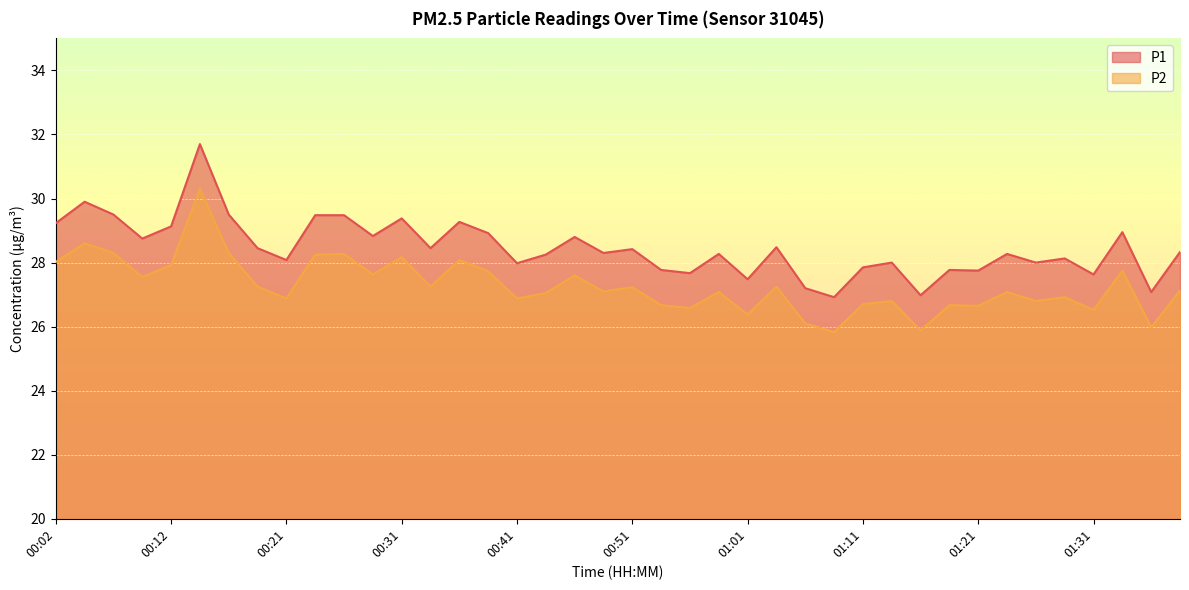

What position from the right is 00:39?

25